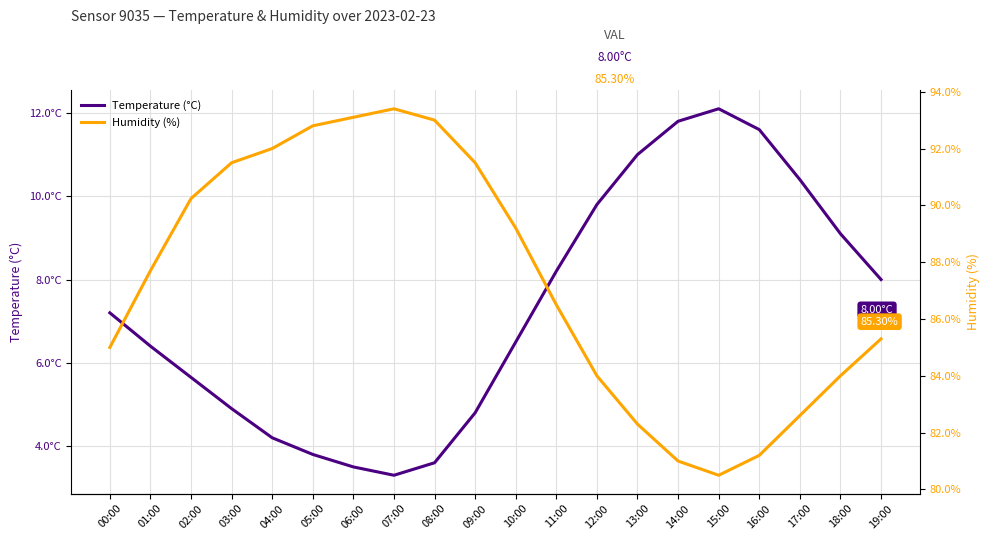

True or false: Temperature (°C) and Humidity (%) cross at least once.

False